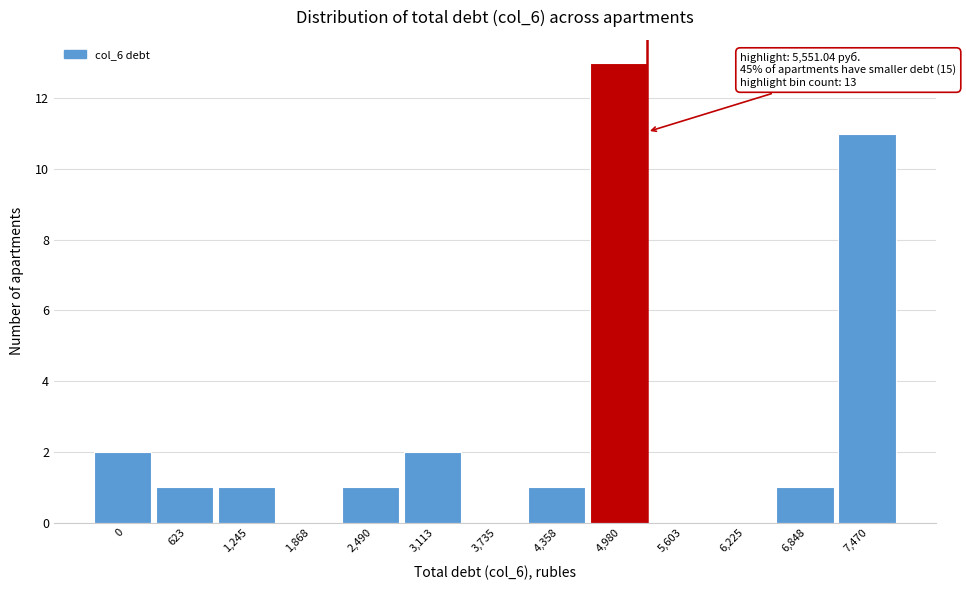

Reading right to left, what are all the values shown in this chart?

7,470=11	6,848=1	6,225=0	5,603=0	4,980=13	4,358=1	3,735=0	3,113=2	2,490=1	1,868=0	1,245=1	623=1	0=2